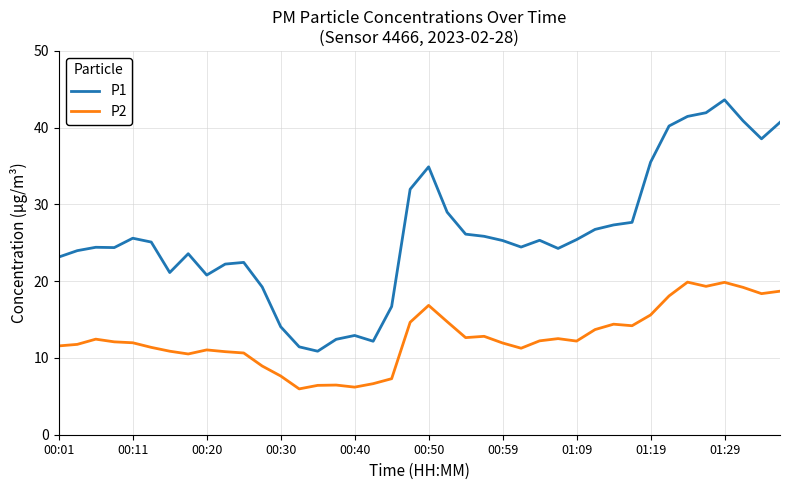

Which series has the largest range (max minus min)?

P1